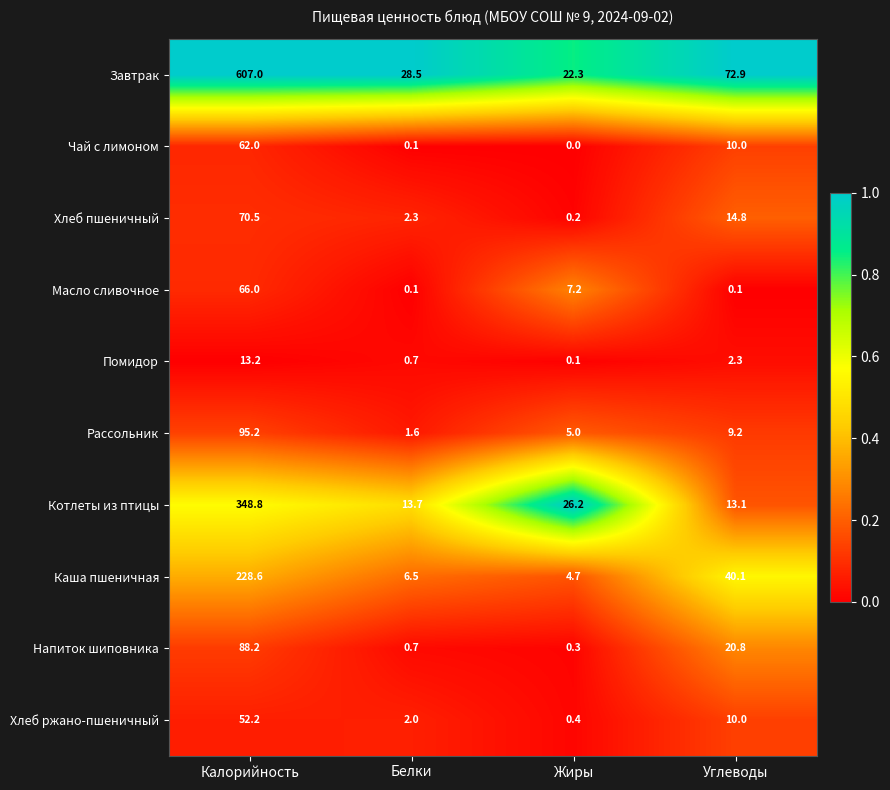

What is the difference between the Завтрак values at Углеводы and Белки?

44.4